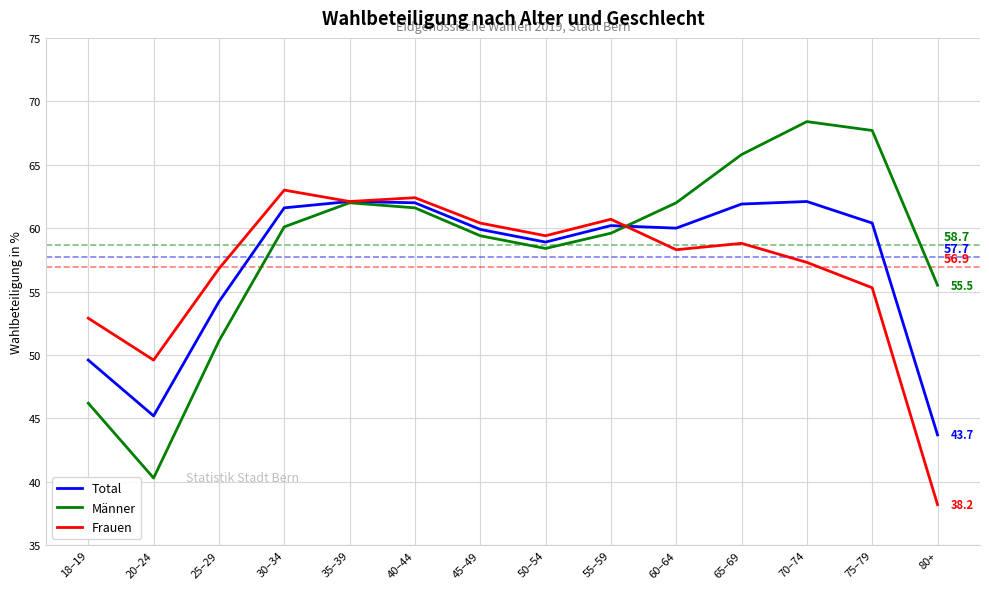

What is the average value of the Männer series?

58.4